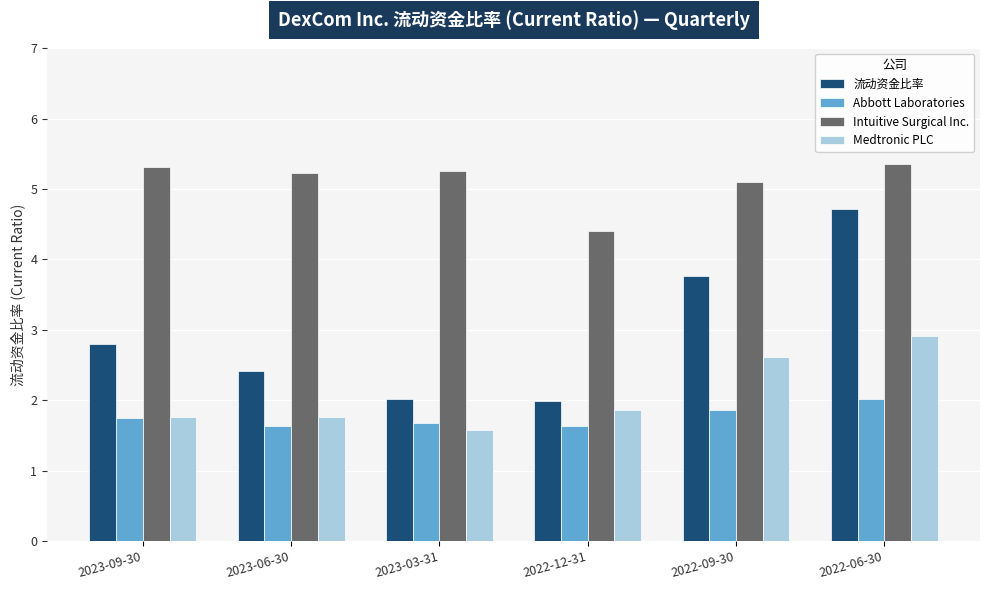

The value of Medtronic PLC at 2023-06-30 is 1.8. True or false?

True